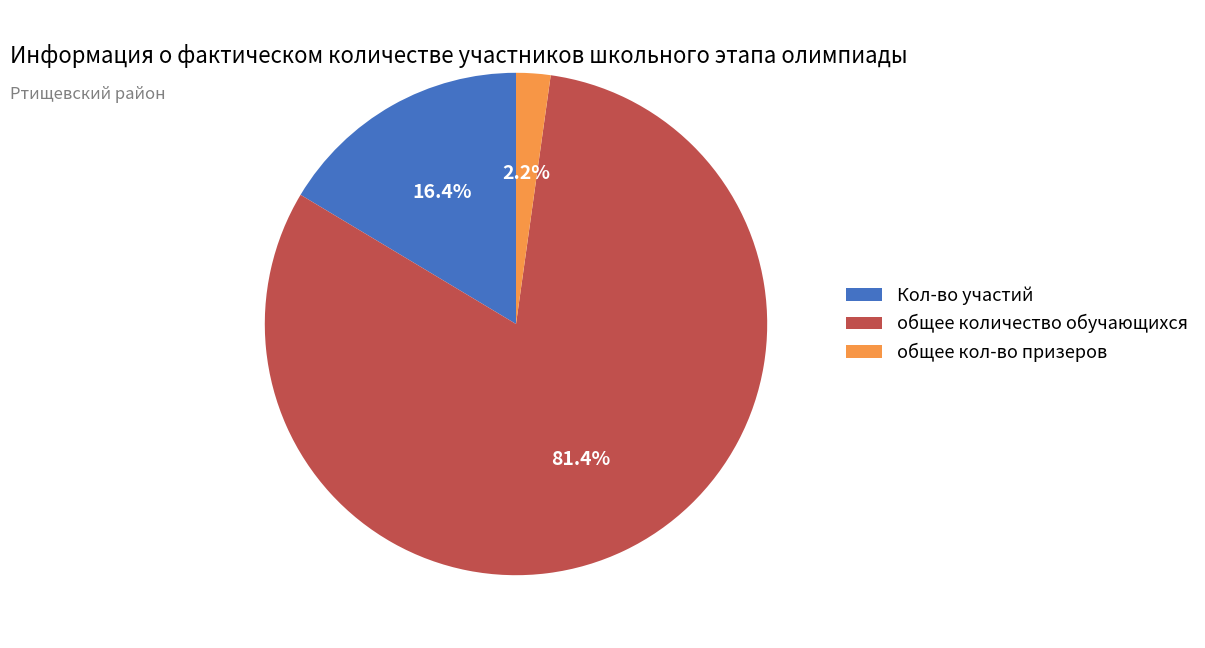

True or false: общее кол-во призеров accounts for 2% of the total.

True